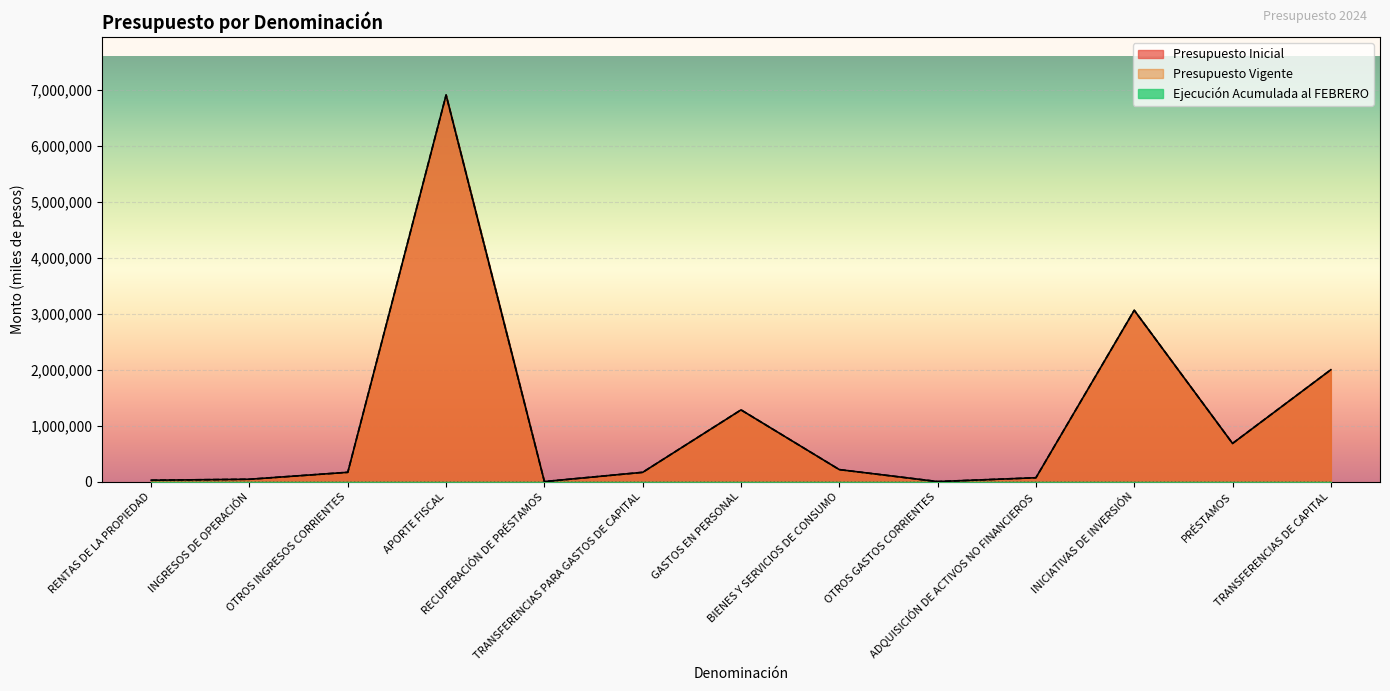

What is the sum of the Presupuesto Vigente values at OTROS GASTOS CORRIENTES and GASTOS EN PERSONAL?

1281809